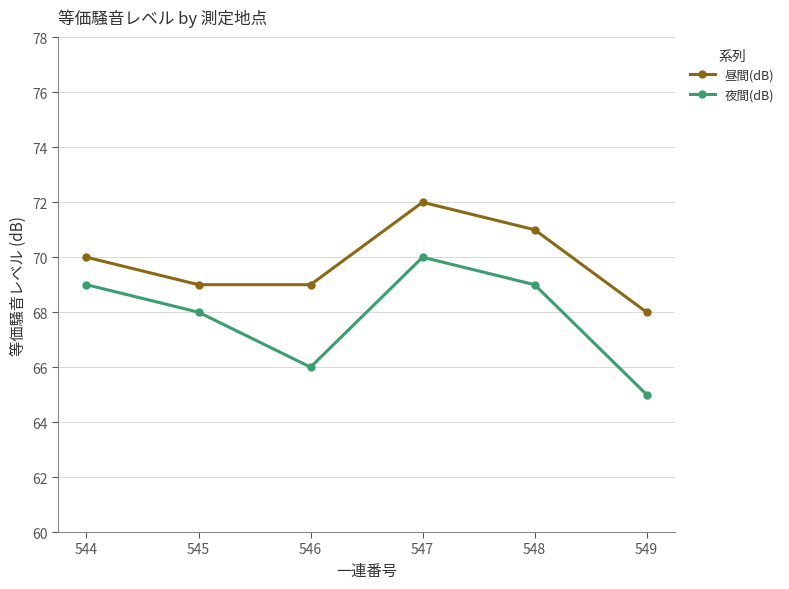

The 夜間(dB) series shows 19 at 545. True or false?

False